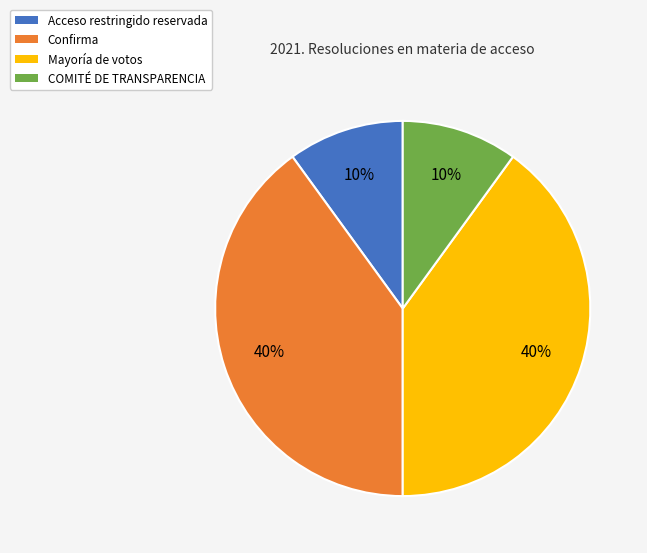

Do COMITÉ DE TRANSPARENCIA and Acceso restringido reservada together represent more than half of the pie?

No